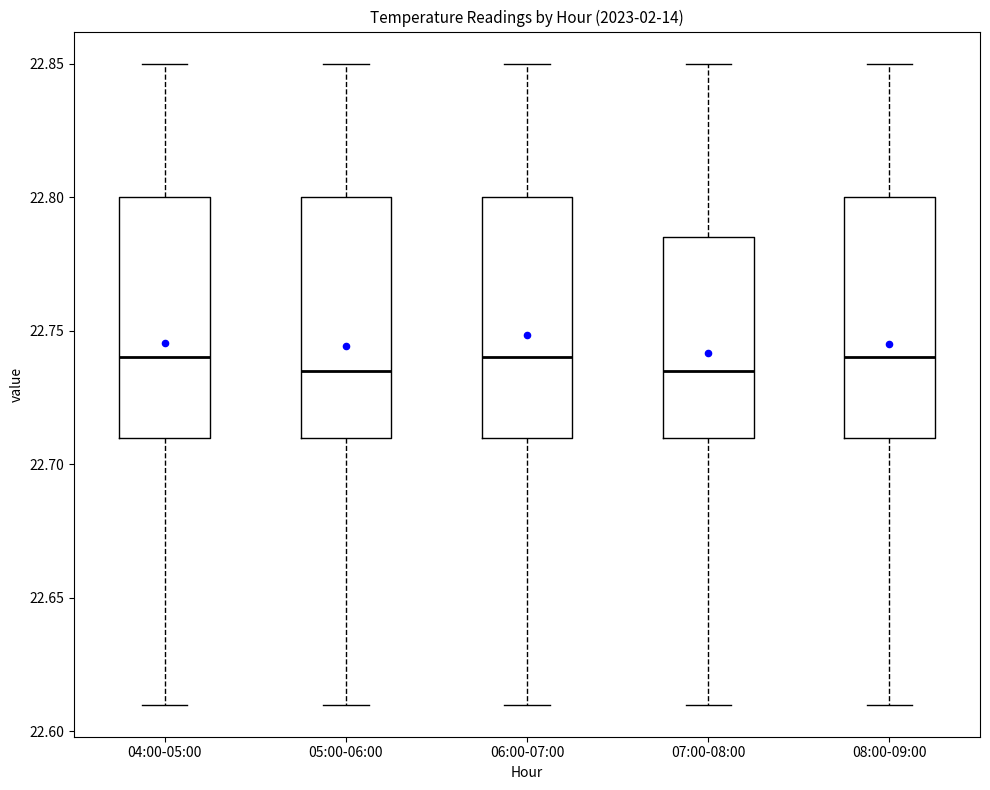

Where does the upper whisker of the box for 05:00-06:00 end on the y-axis? The values are not printed on the chart, so give them approximately, as read against the axis.

22.850